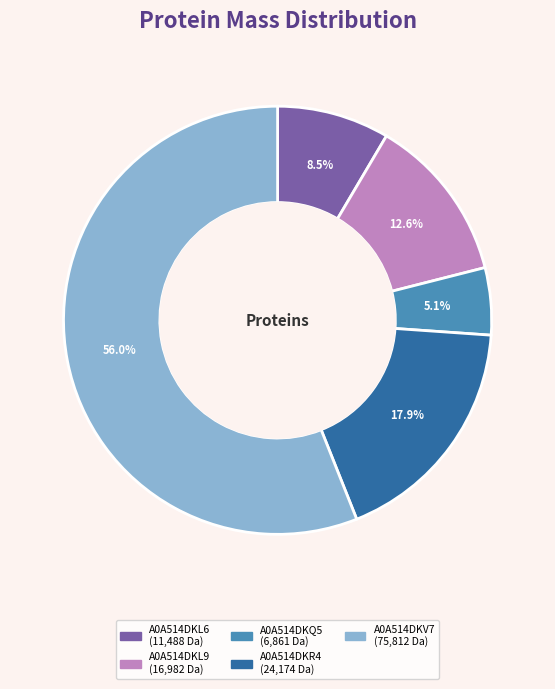

True or false: A0A514DKL9 accounts for 28% of the total.

False